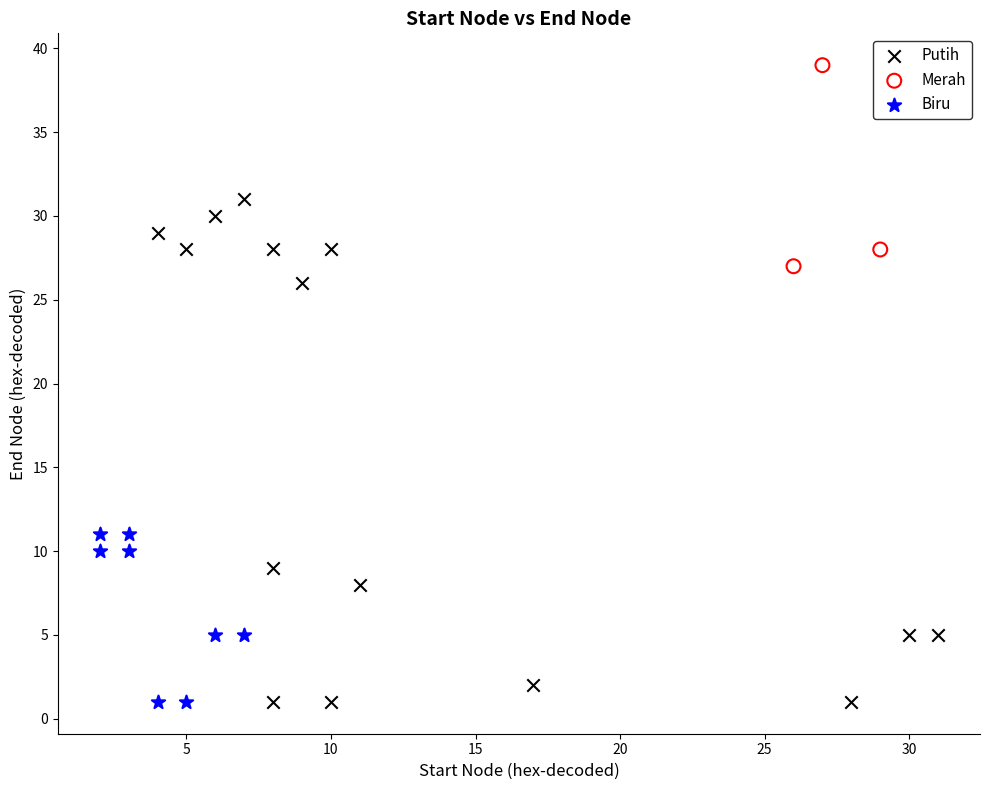

Which series has the largest Y range (max minus min)?

Putih